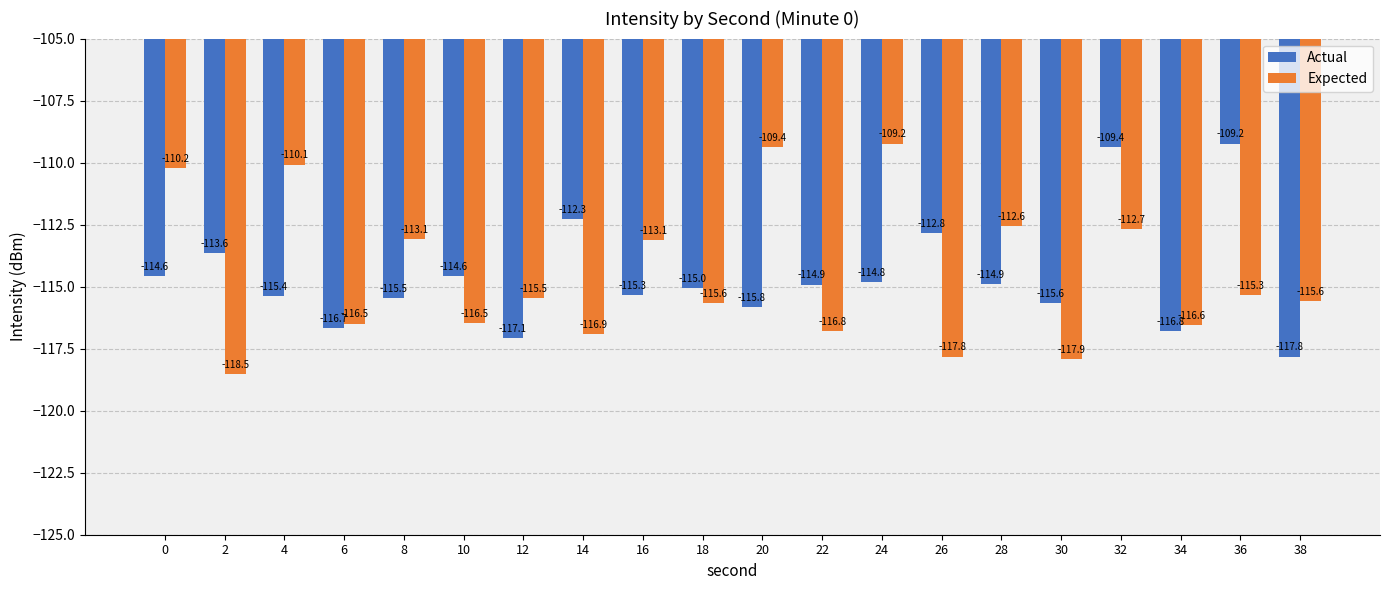

Reading left to right, extract all data points from this chart.

Actual: -114.6	-113.6	-115.4	-116.7	-115.5	-114.6	-117.1	-112.3	-115.3	-115.0	-115.8	-114.9	-114.8	-112.8	-114.9	-115.6	-109.4	-116.8	-109.2	-117.8
Expected: -110.2	-118.5	-110.1	-116.5	-113.1	-116.5	-115.5	-116.9	-113.1	-115.6	-109.4	-116.8	-109.2	-117.8	-112.6	-117.9	-112.7	-116.6	-115.3	-115.6